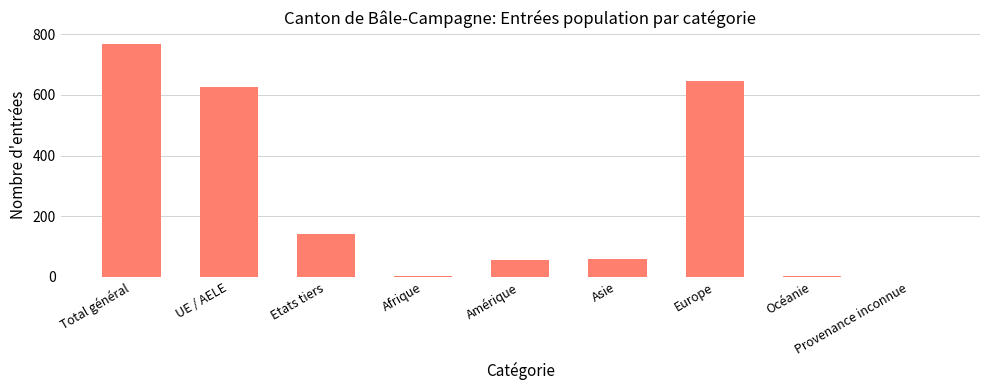

What is the sum of all values?

2301